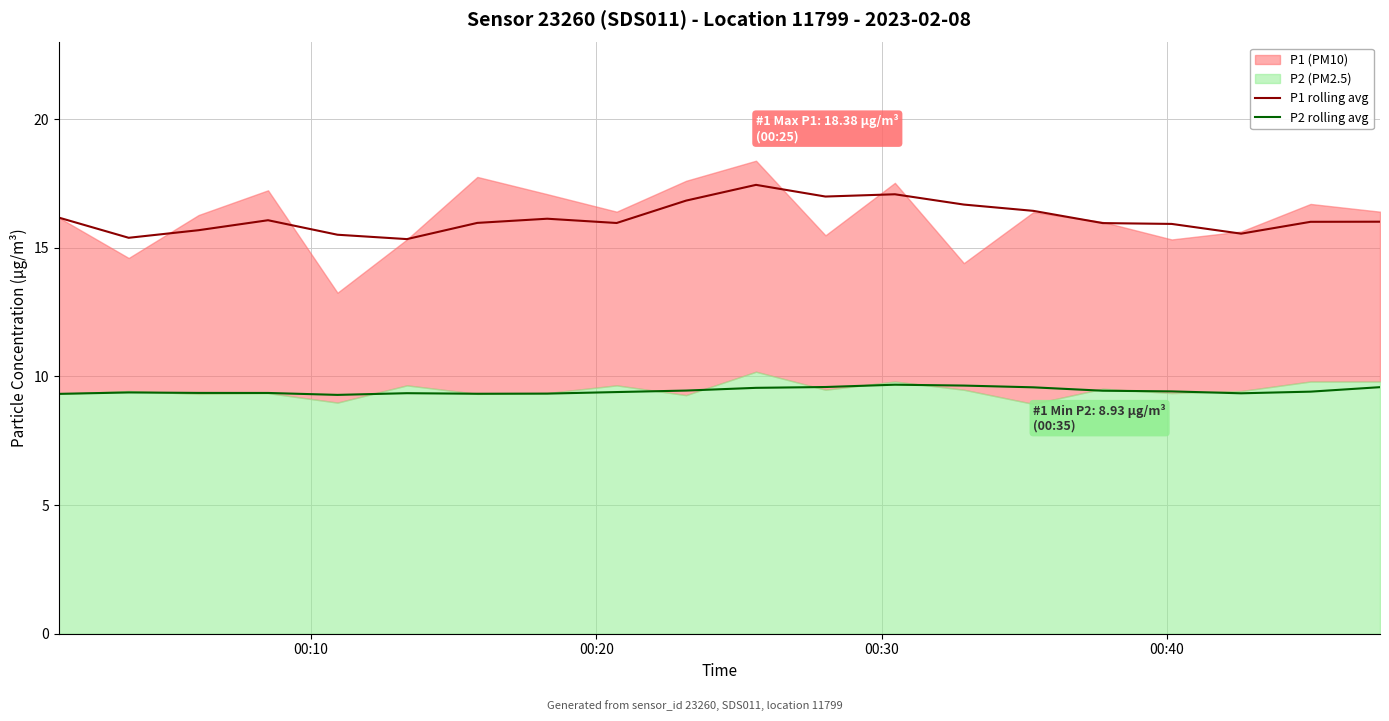

What is the lowest value of the P2 rolling avg series?

9.3